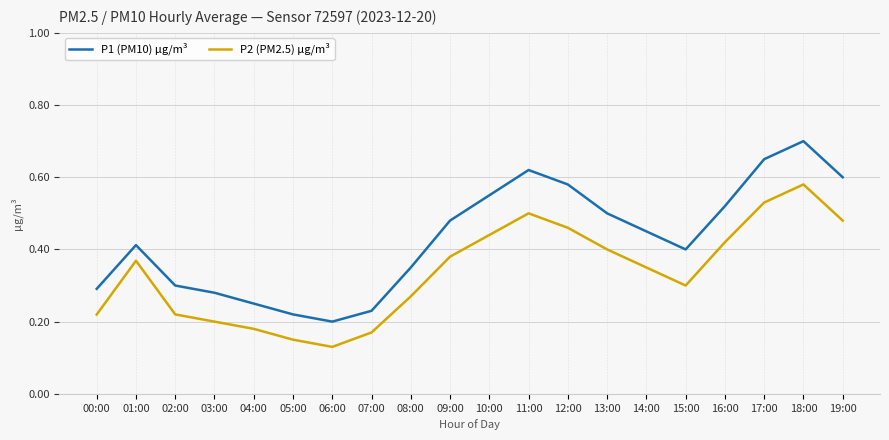

What position from the left is 05:00?

6